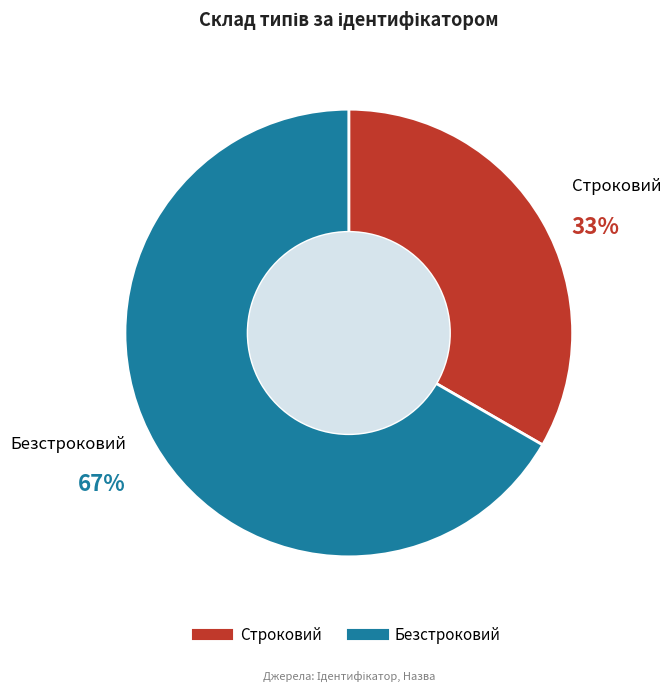

Is it true that Безстроковий is 52% of the pie?

False